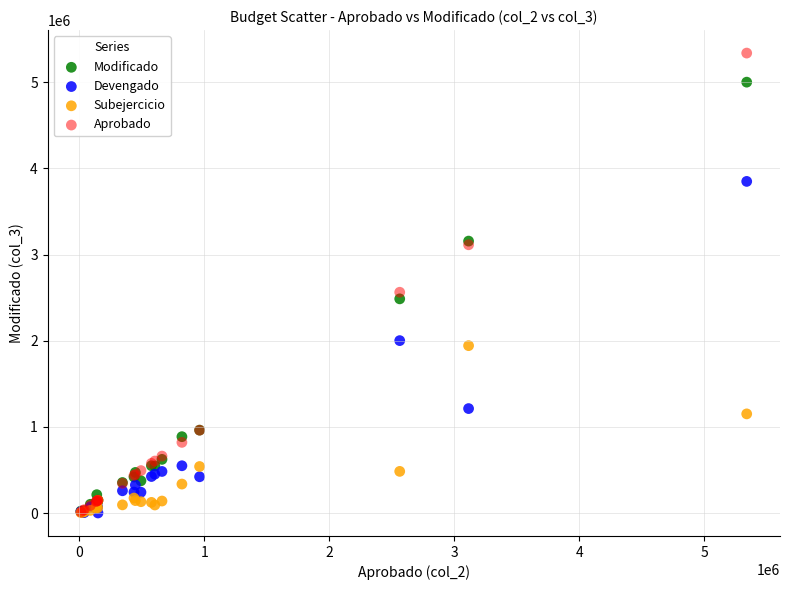

What are all the series names shown in the legend?

Modificado, Devengado, Subejercicio, Aprobado